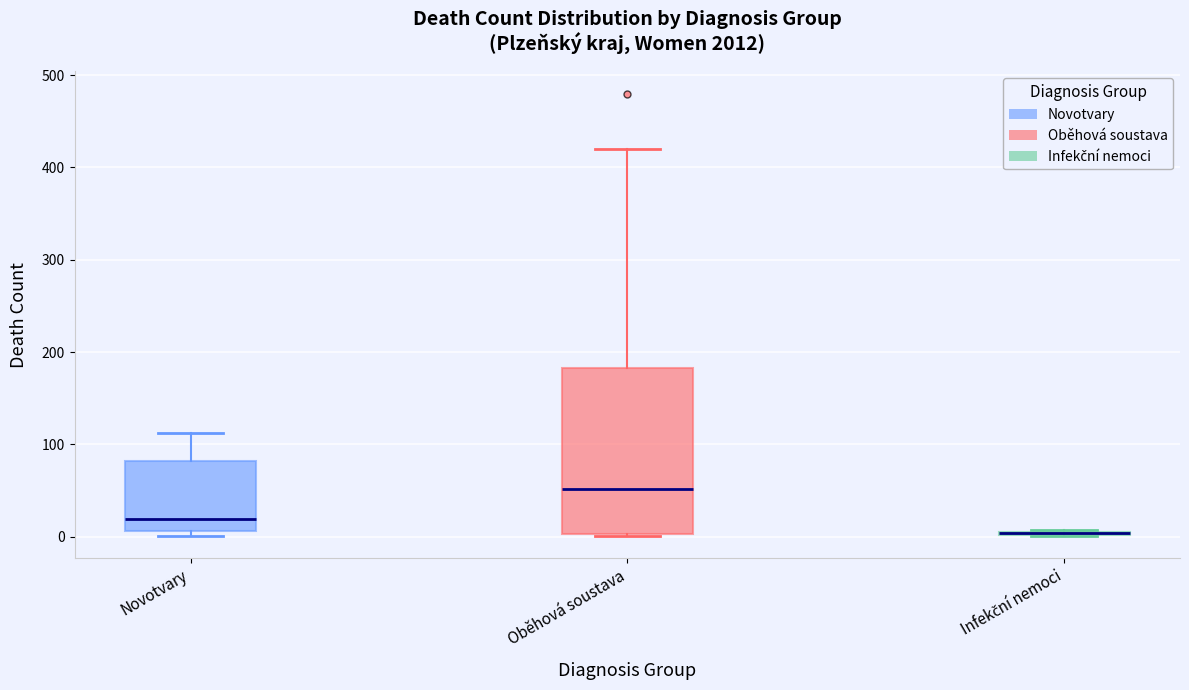

Which box is the tallest, from its lower edge to its upper edge?

Oběhová soustava